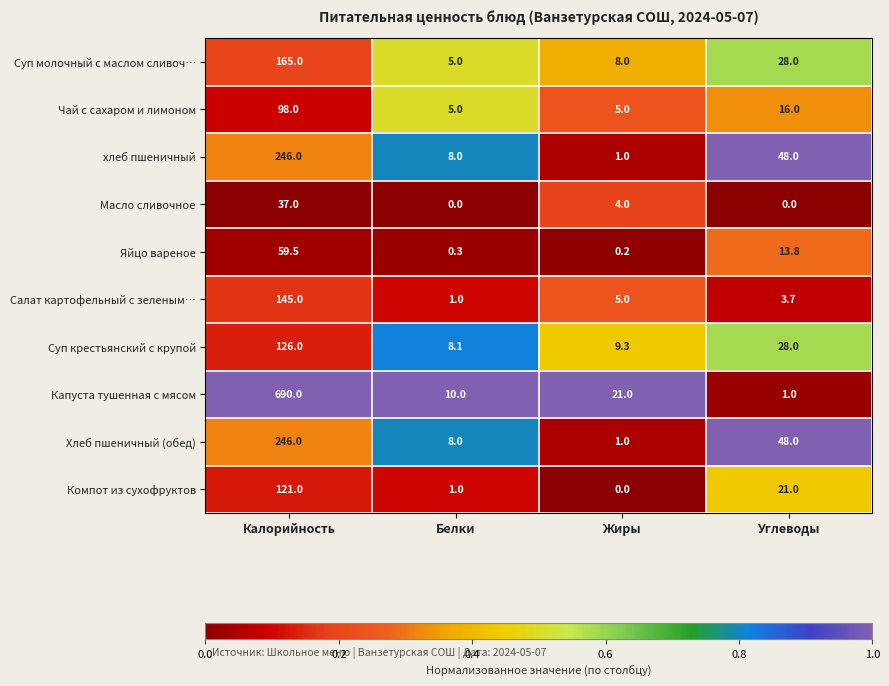

How many Масло сливочное values are between 0 and 37?

4